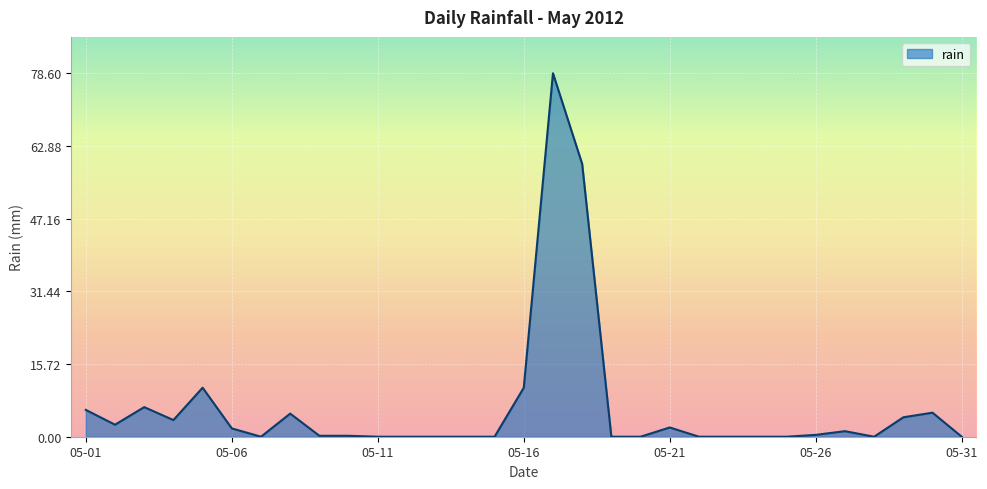

What is the difference between the maximum and minimum values?

78.6